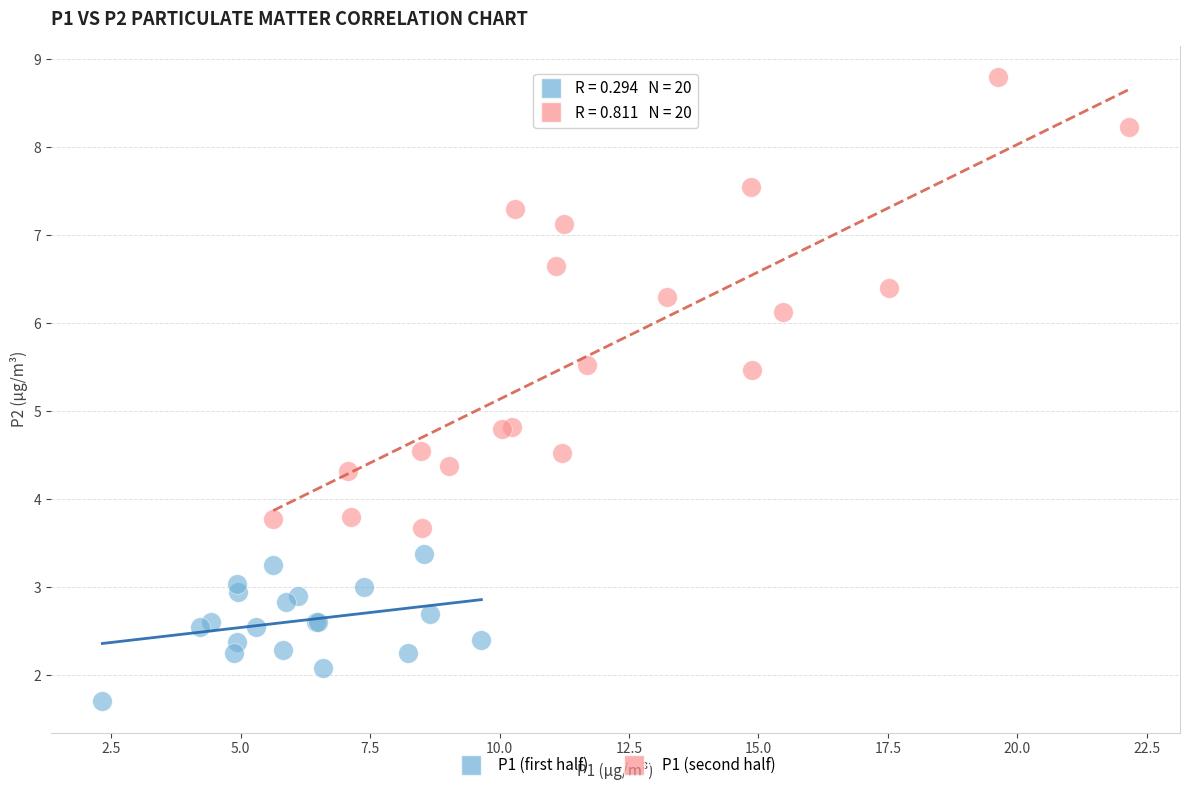

Which series contains the highest Y value?

P1 (second half)